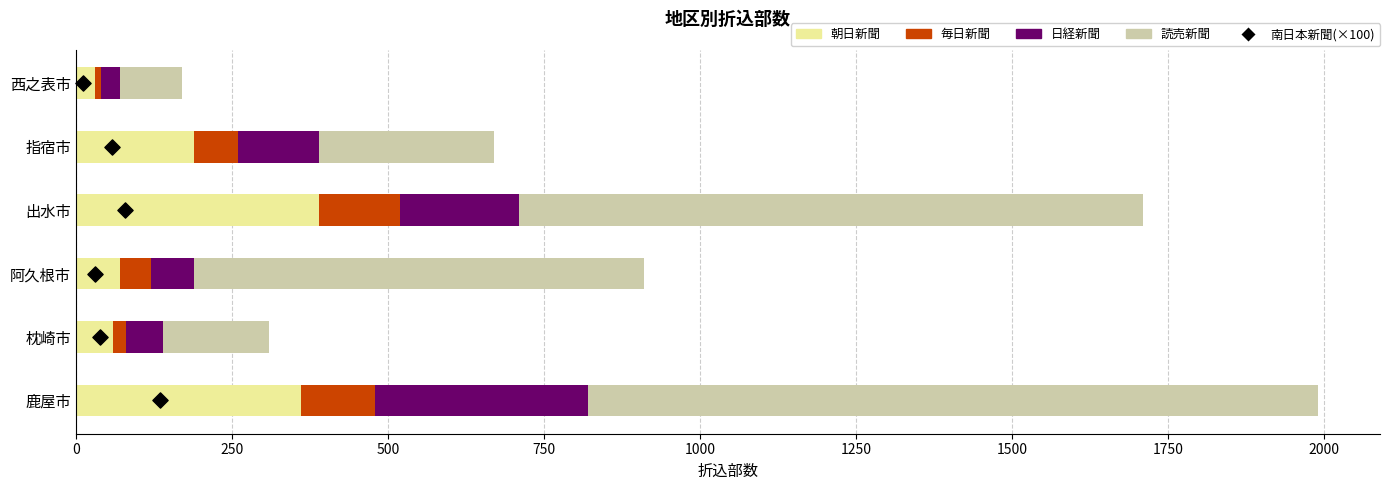

Is the value of 日経新聞 at 枕崎市 greater than the value of 毎日新聞 at 阿久根市?

Yes